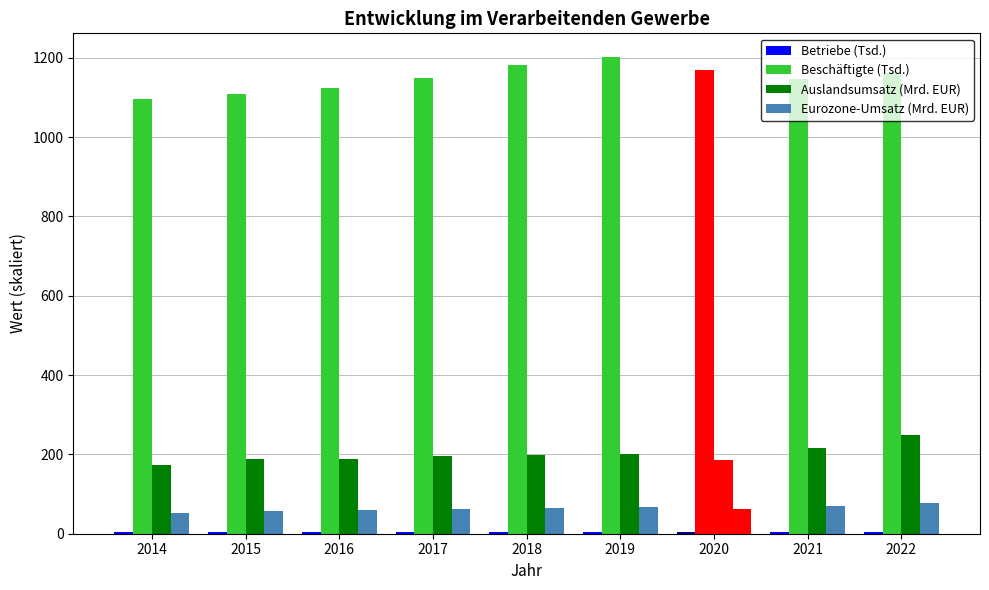

Which series has the widest spread of values?

Beschäftigte (Tsd.)